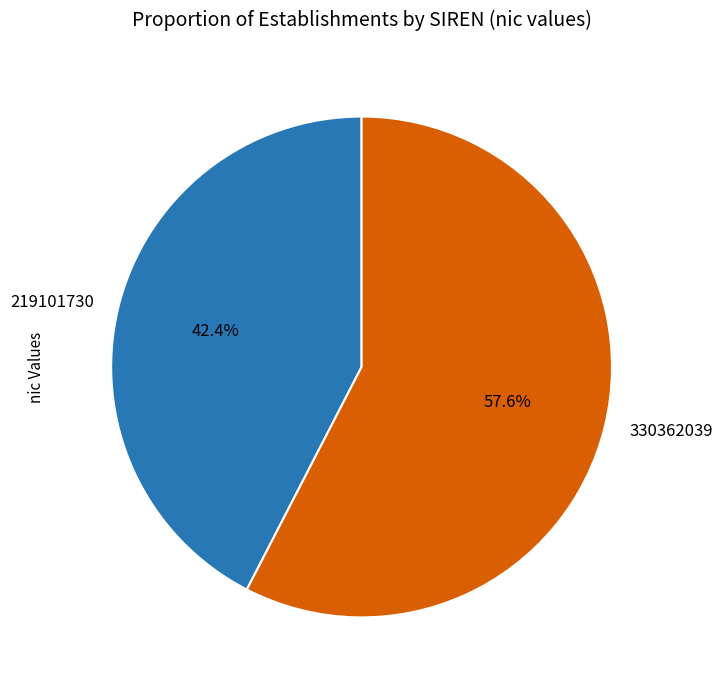

Which slice is the largest?

330362039